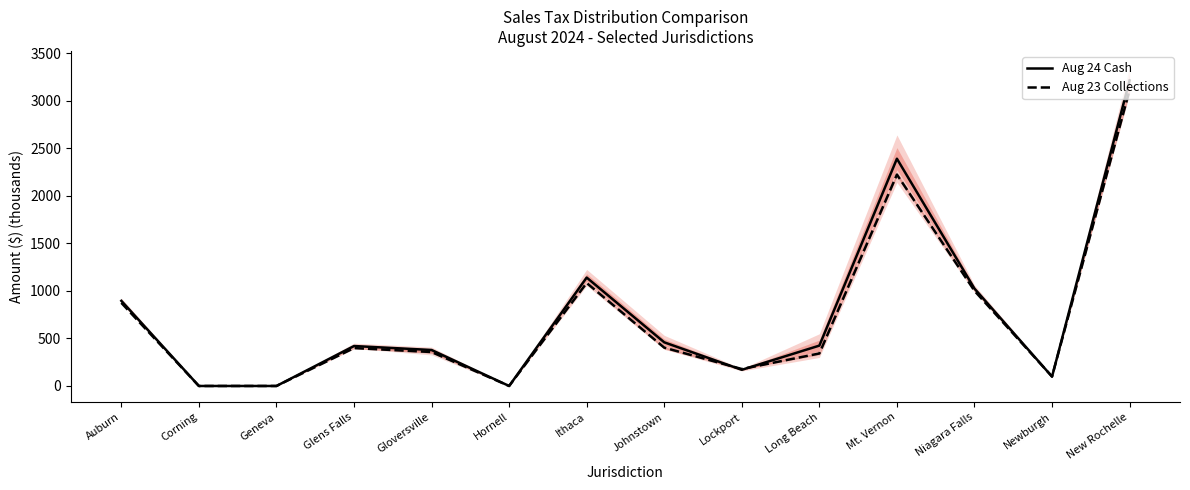

What is the approximate value of Aug 23 Collections at Niagara Falls?

1001.6